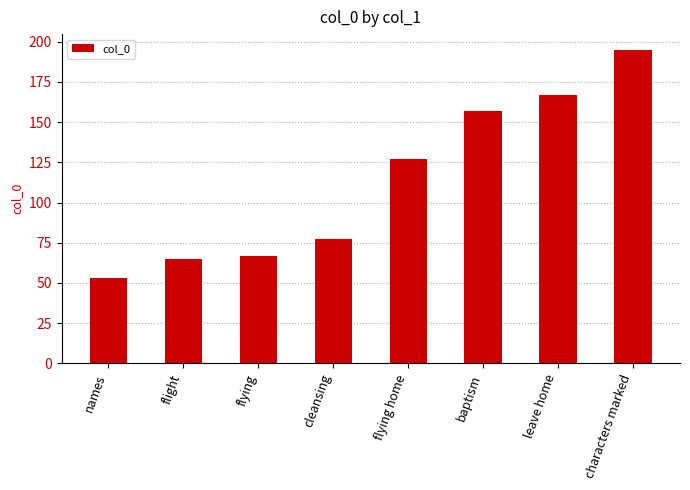

Which label corresponds to the smallest value in the chart?

names